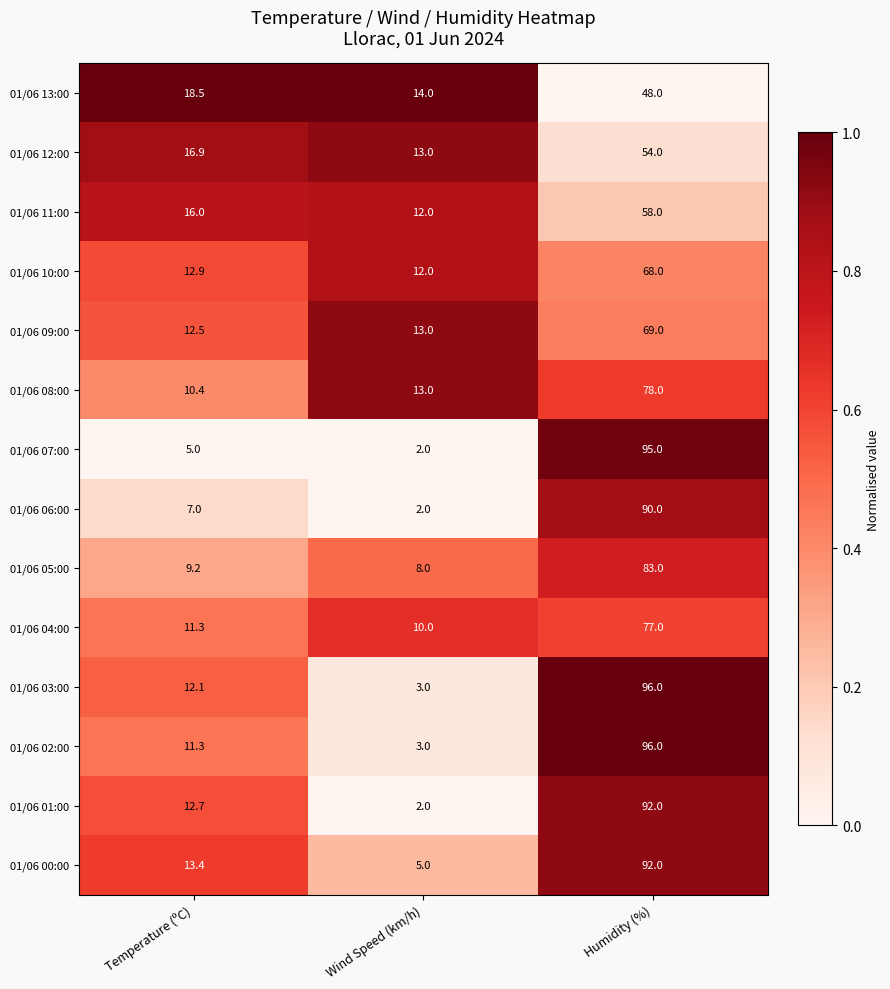

What is the spread (max minus min) of values at Temperature (ºC)?

13.5